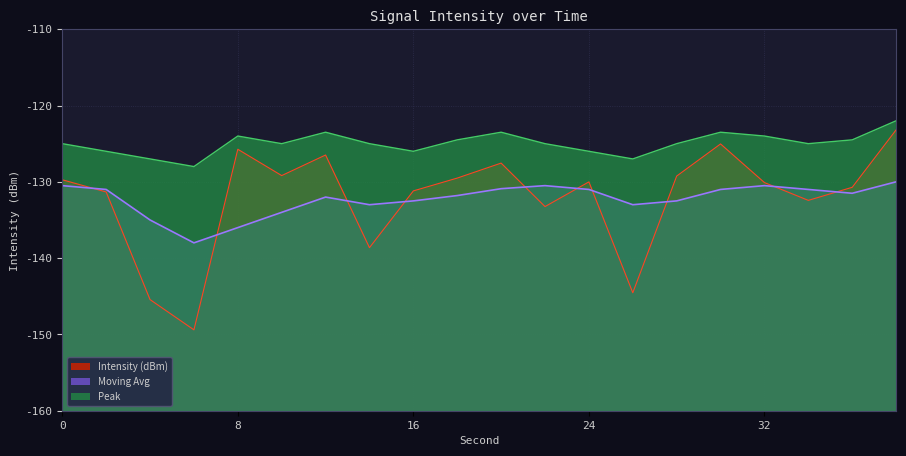

Rank the categories by Intensity (dBm) value from highest to lowest.

38, 30, 8, 12, 20, 10, 28, 18, 0, 24, 32, 36, 16, 2, 34, 22, 14, 26, 4, 6